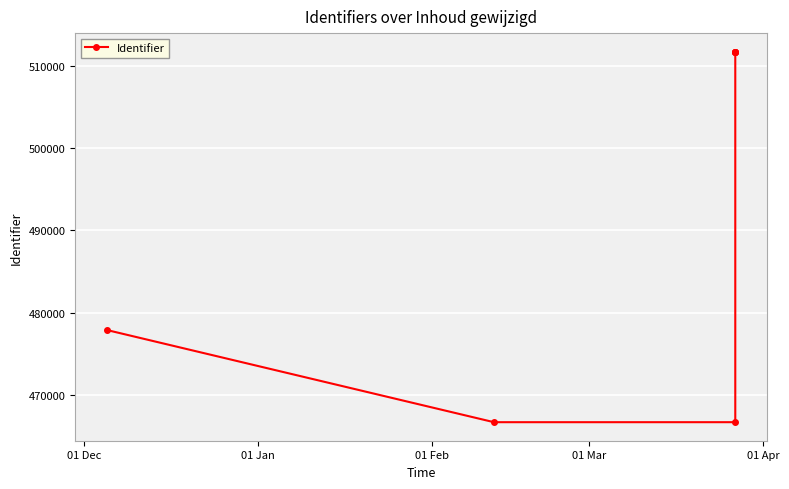

What position from the left is 01 Feb?

3